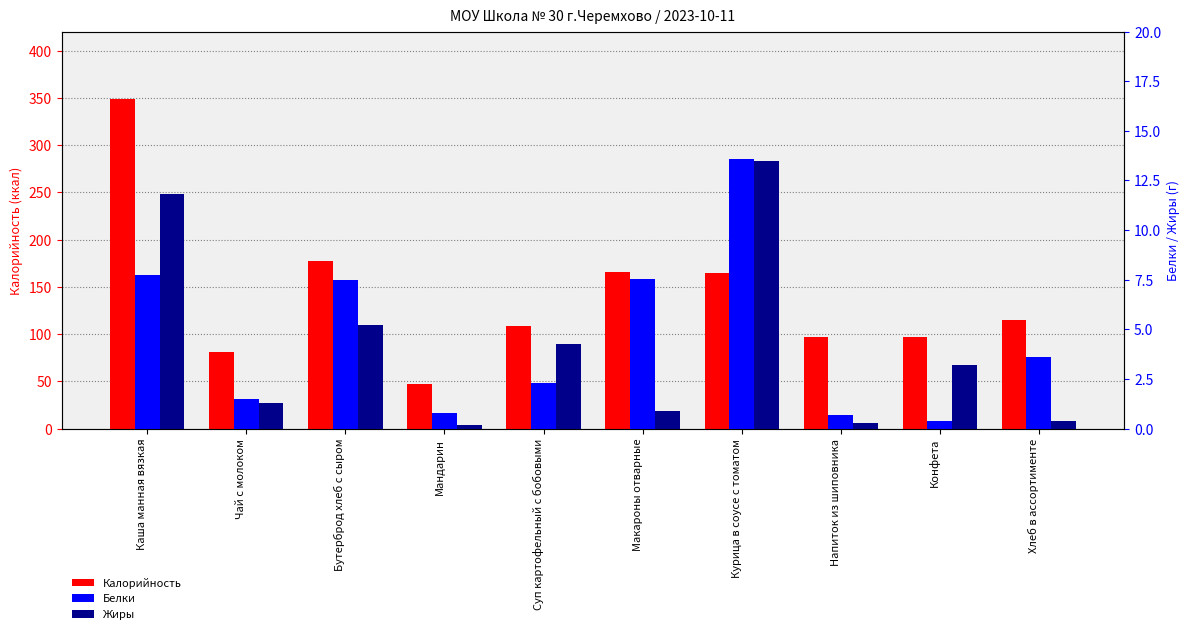

What is the average value of the Белки series?

4.6